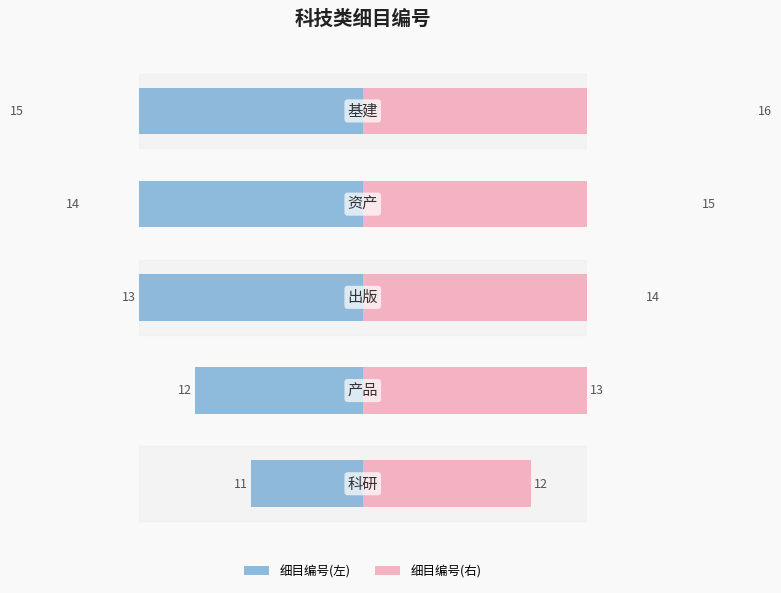

Is it true that 细目编号(右) equals 7 at 1?

False